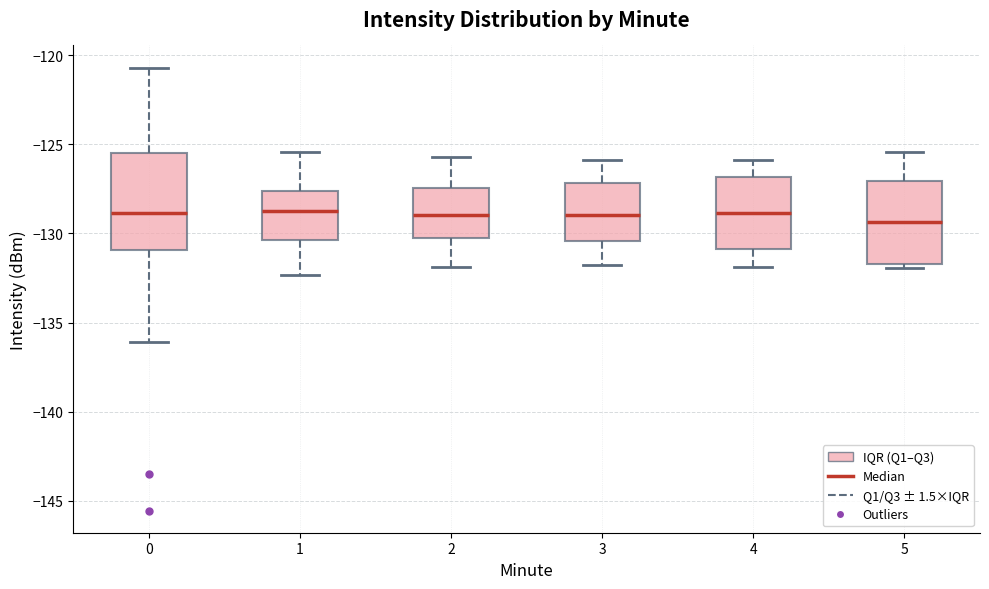

Comparing the boxes themselves (not the whiskers), which one is the tallest?

0